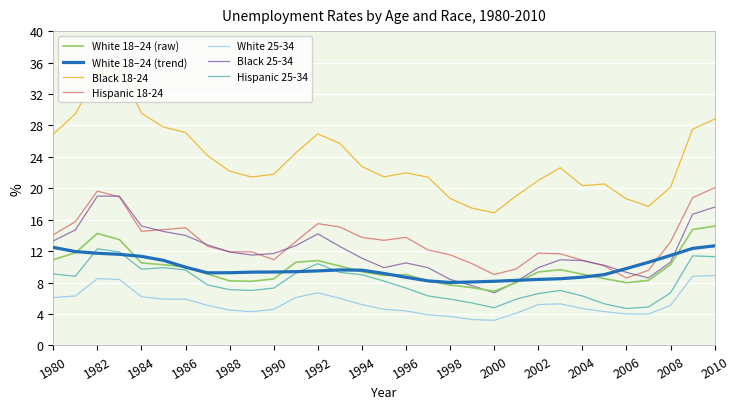

True or false: Hispanic 18-24 and White 25-34 intersect in this chart.

False